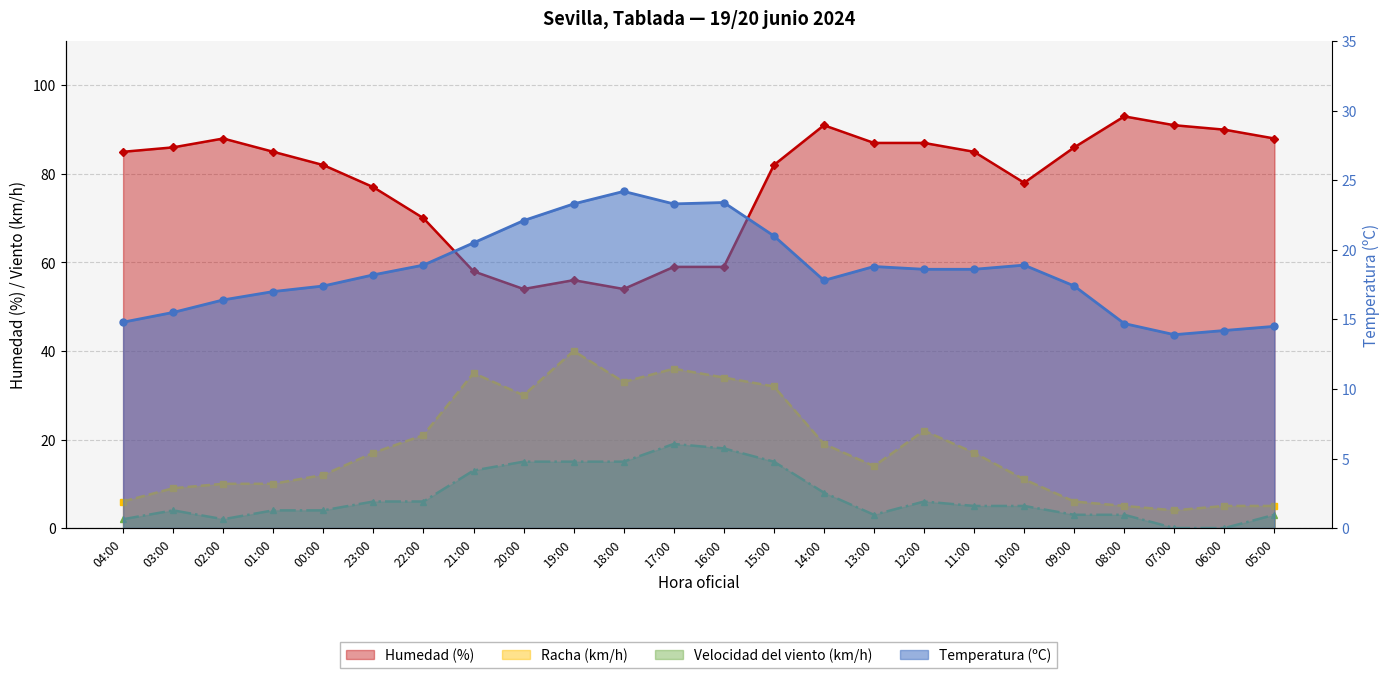

What is the value of the Racha (km/h) point at the 24th from the left?

5.0